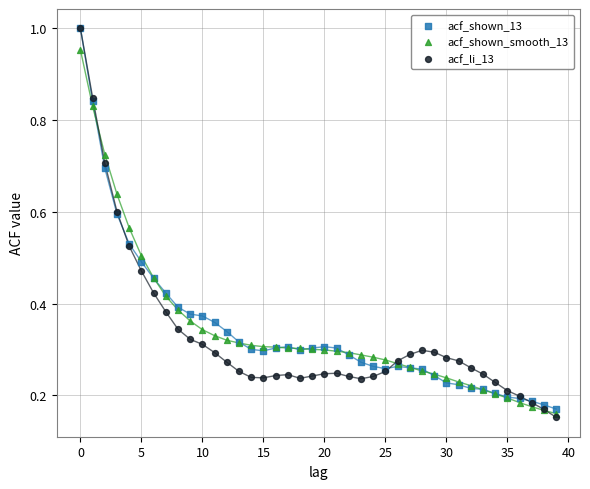

Which series has the widest spread of Y values?

acf_li_13